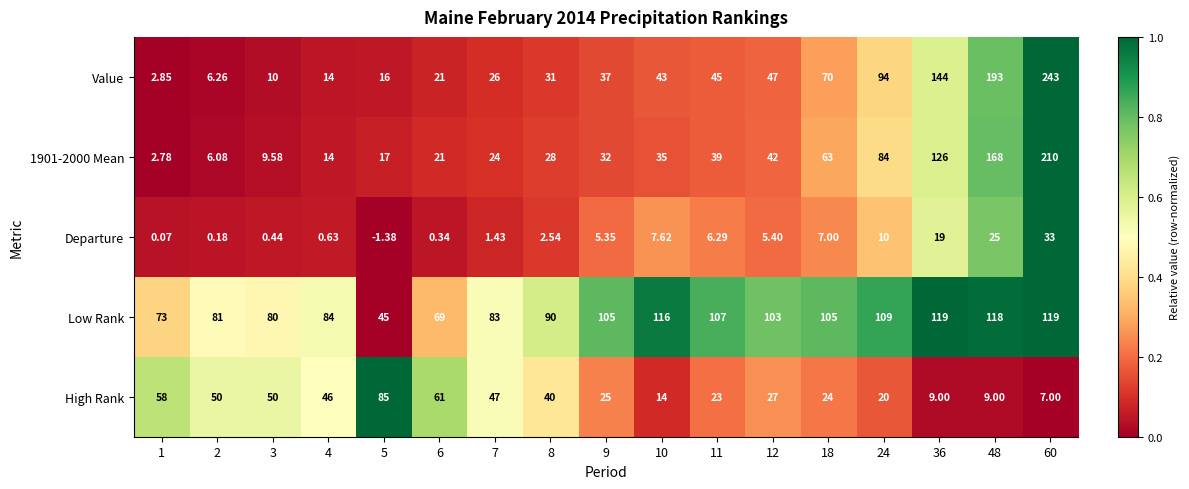

Which series changed the most between 3 and 9?

Value